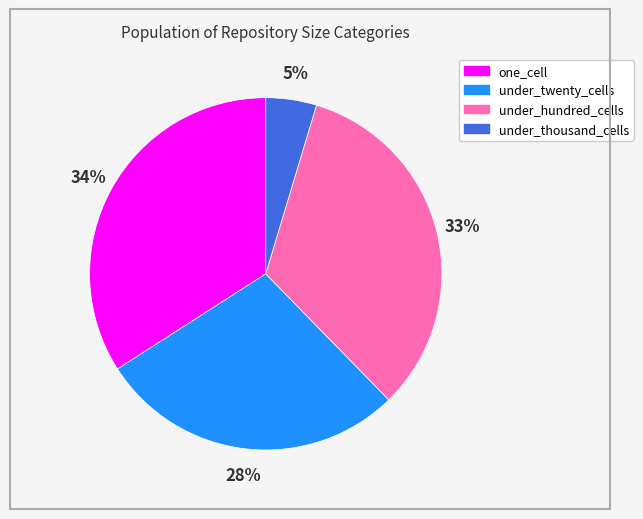

How many segments does this pie chart have?

4